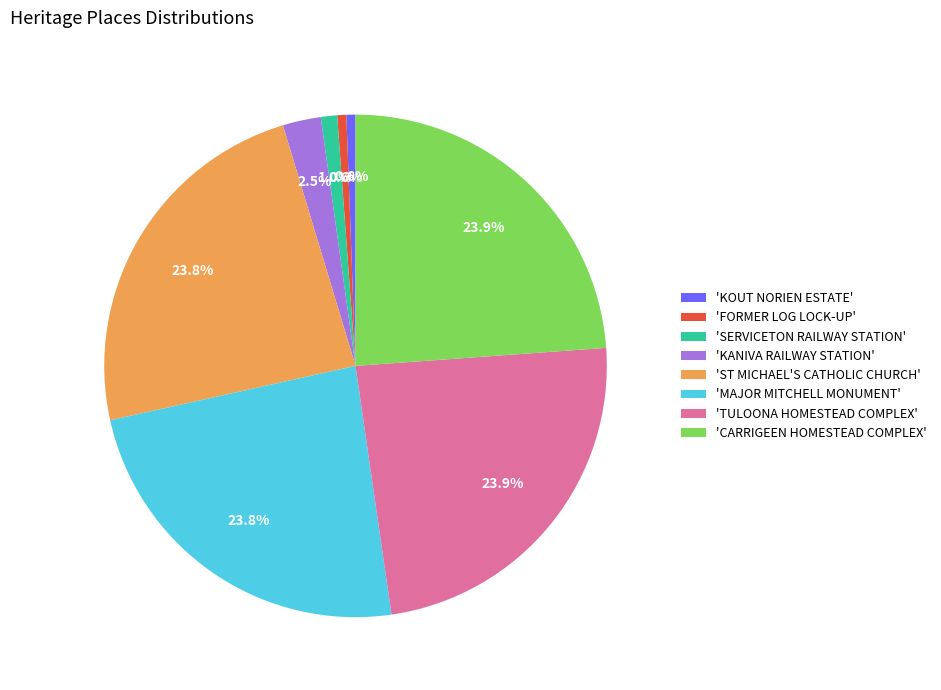

Does 'CARRIGEEN HOMESTEAD COMPLEX' represent more than half of the total?

No